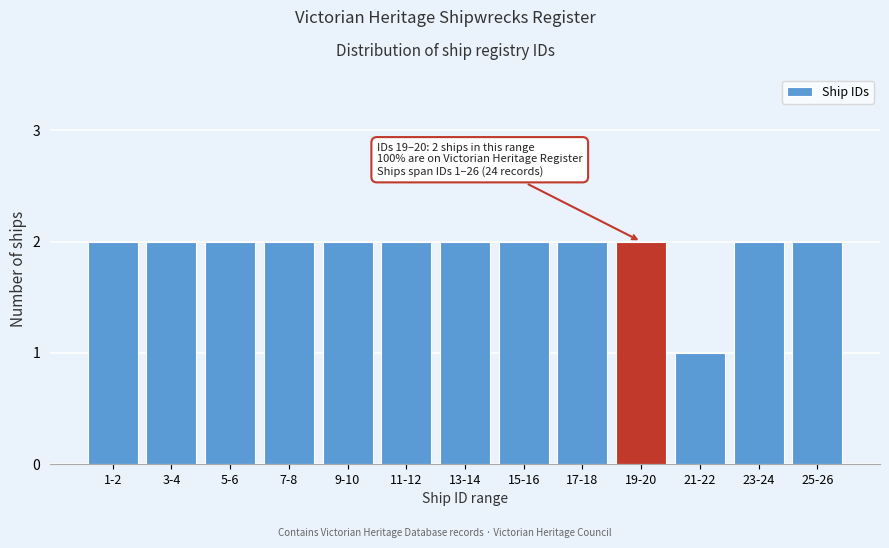

Reading right to left, list all the values displayed in this chart.

2	2	1	2	2	2	2	2	2	2	2	2	2